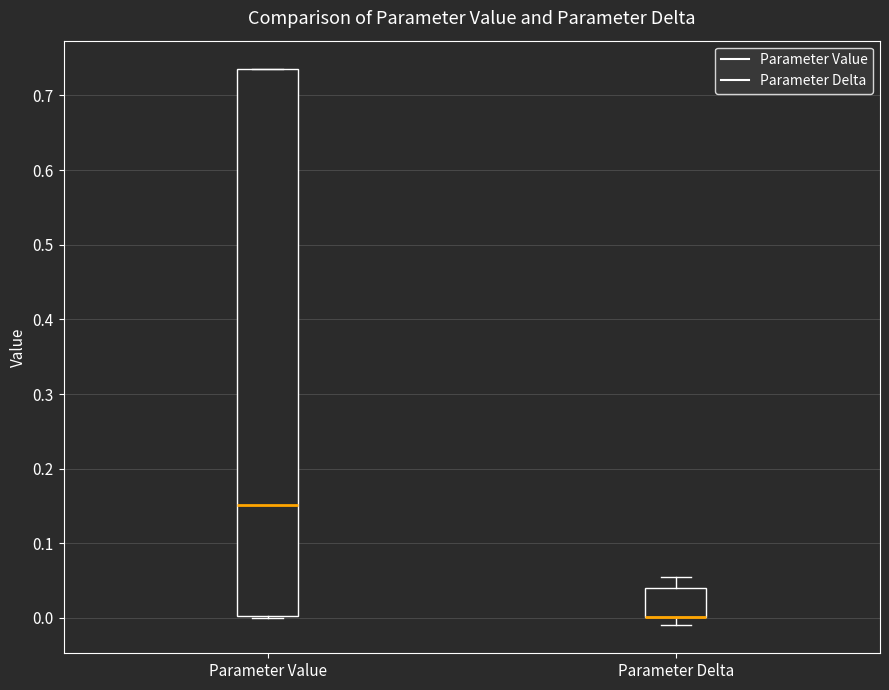

Reading left to right, read every box against the y-axis: the position of its median line, the range the box covers, and the ends of its whiskers. The values are not printed on the chart, so give them approximately, as read against the axis.

Parameter Value: median 0.15, box 0.00 to 0.74, whiskers 0.00 to 0.74
Parameter Delta: median 0.00 (drawn on the box's lower edge), box 0.00 to 0.04, whiskers -0.01 to 0.05